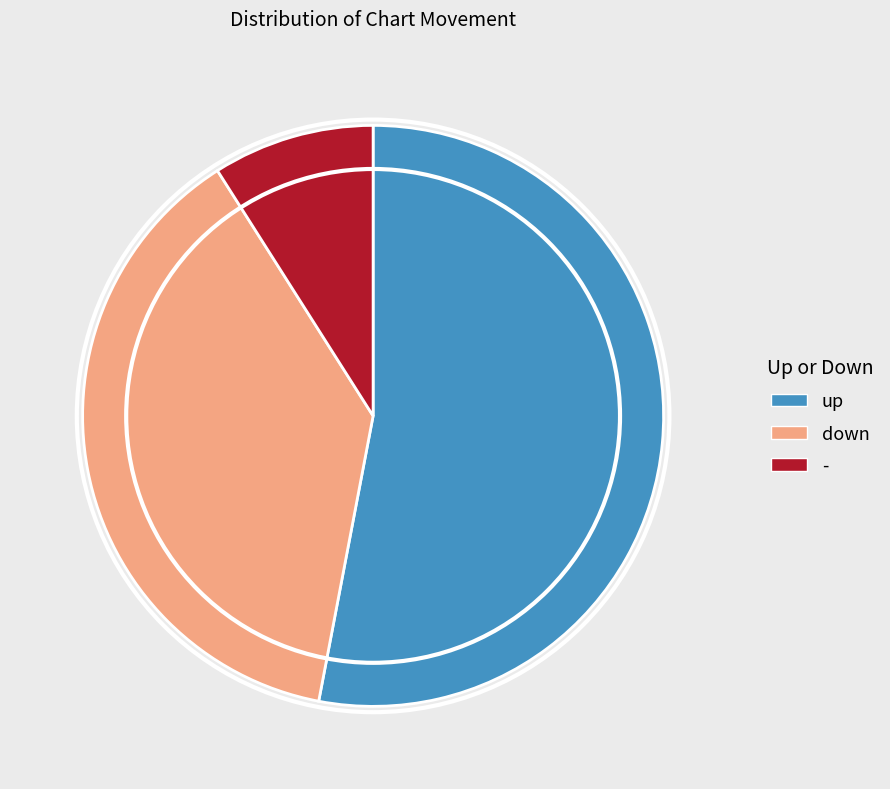

Is the sum of up and down greater than half?

Yes